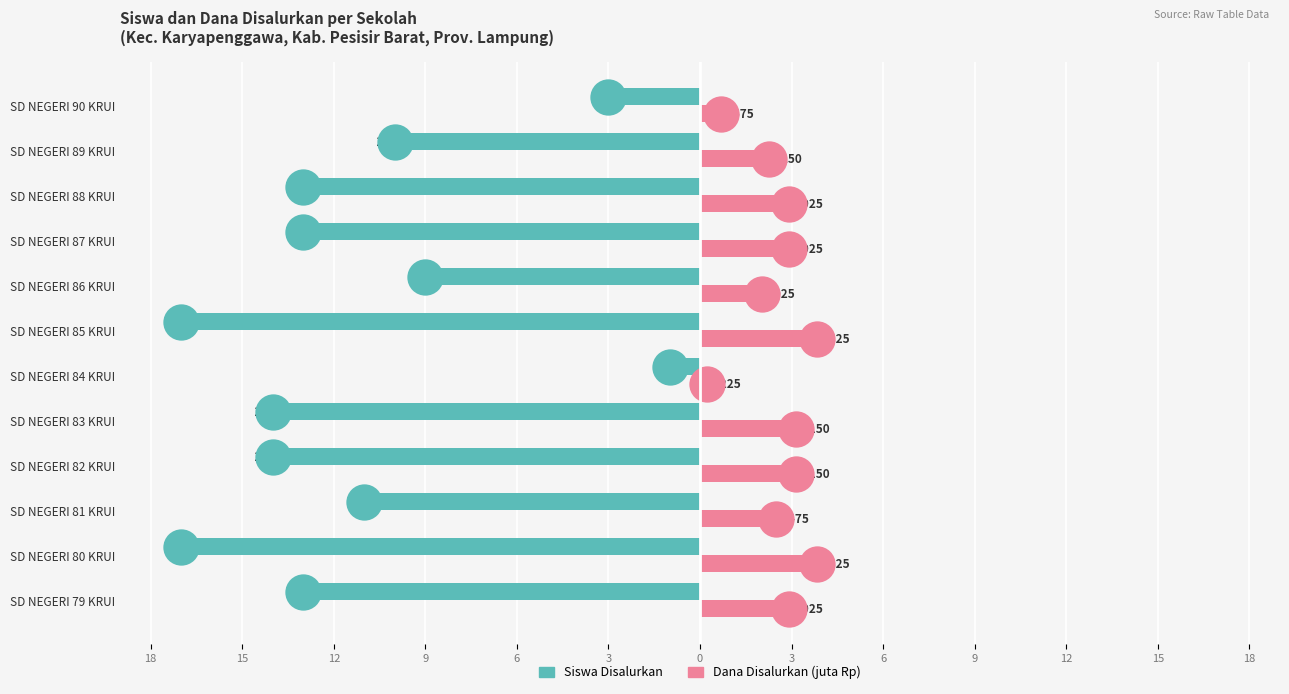

At how many categories does at least one series exceed -10?

12